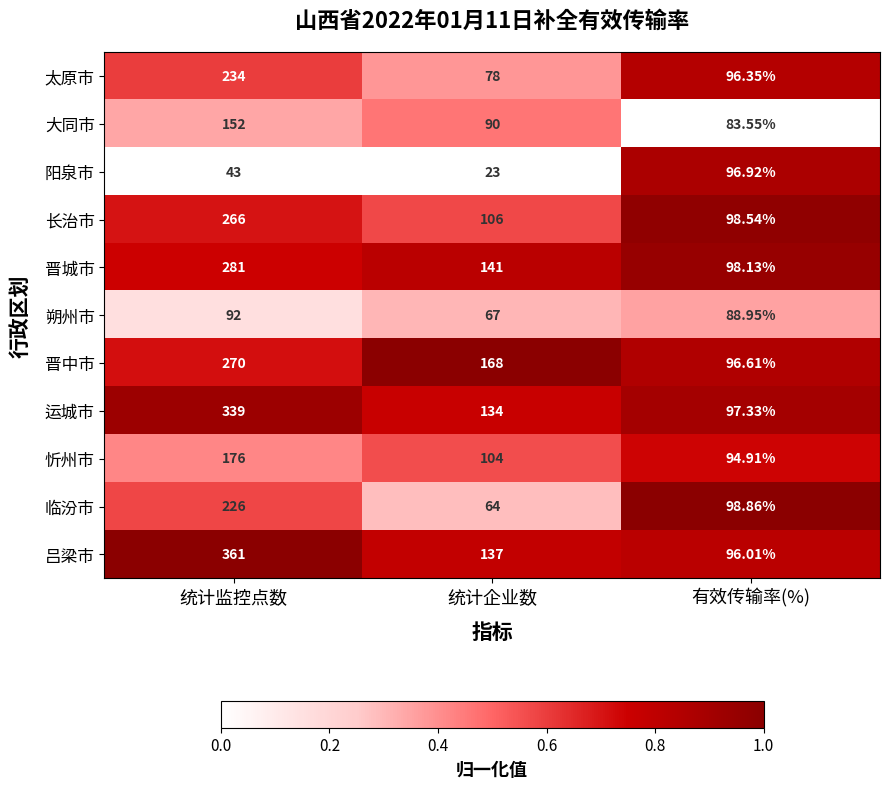

Which series has the widest spread of values?

吕梁市